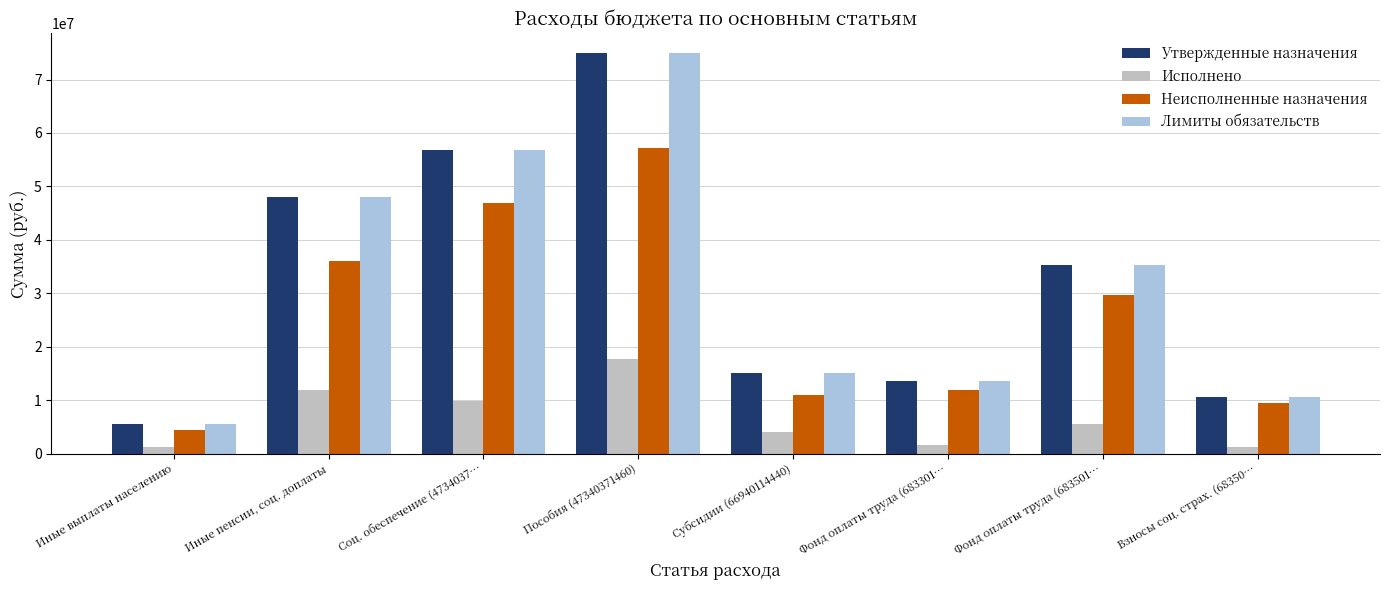

Rank the categories by Неисполненные назначения value from lowest to highest.

Иные выплаты населению, Взносы соц. страх. (68350…, Субсидии (66940114440), Фонд оплаты труда (683301…, Фонд оплаты труда (683501…, Иные пенсии, соц. доплаты, Соц. обеспечение (4734037…, Пособия (47340371460)